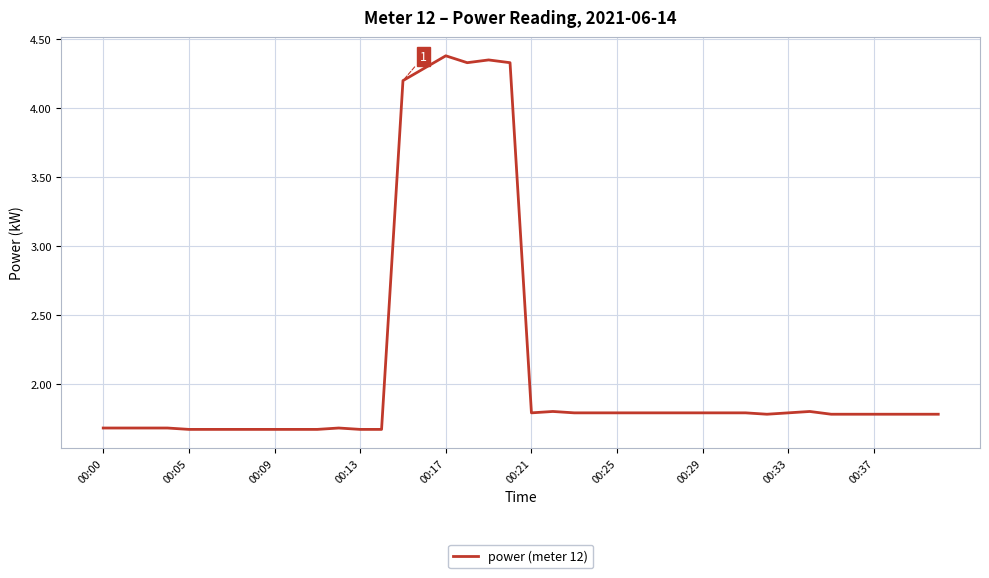

What is the greatest value displayed?

4.4